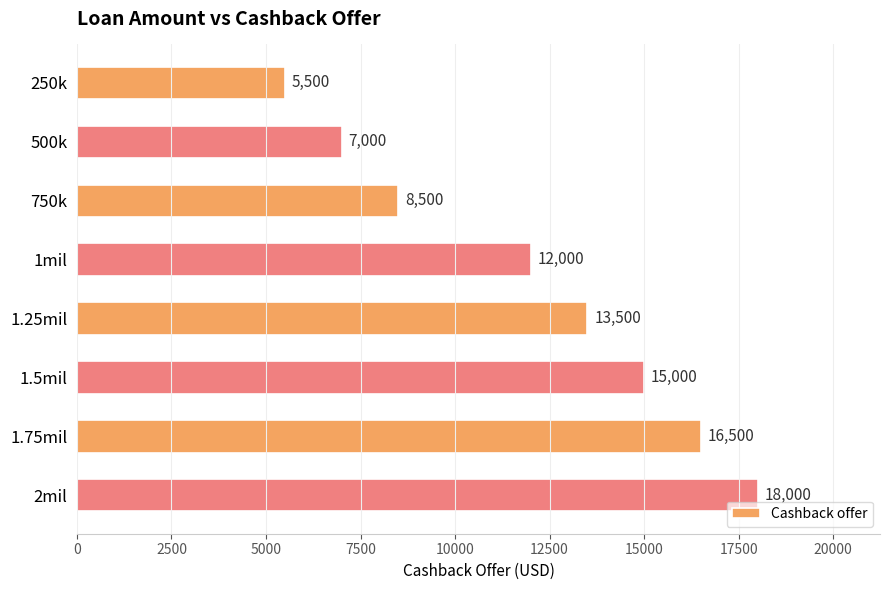

Count the values in the range 8500 to 16500.

5